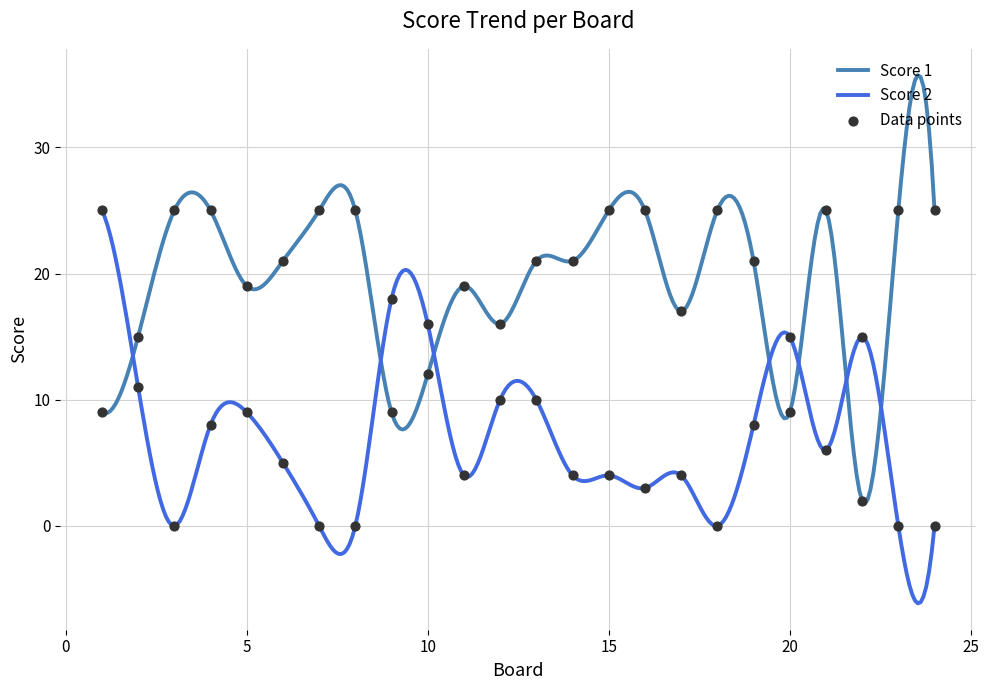

At which category is the sum across all series the highest?

1